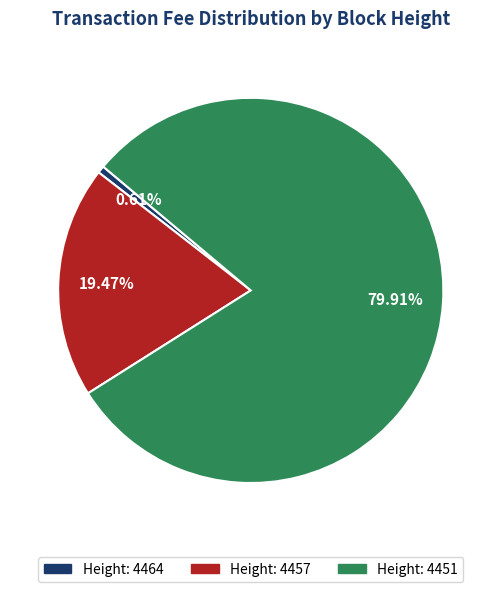

Does any single category account for the majority?

Yes